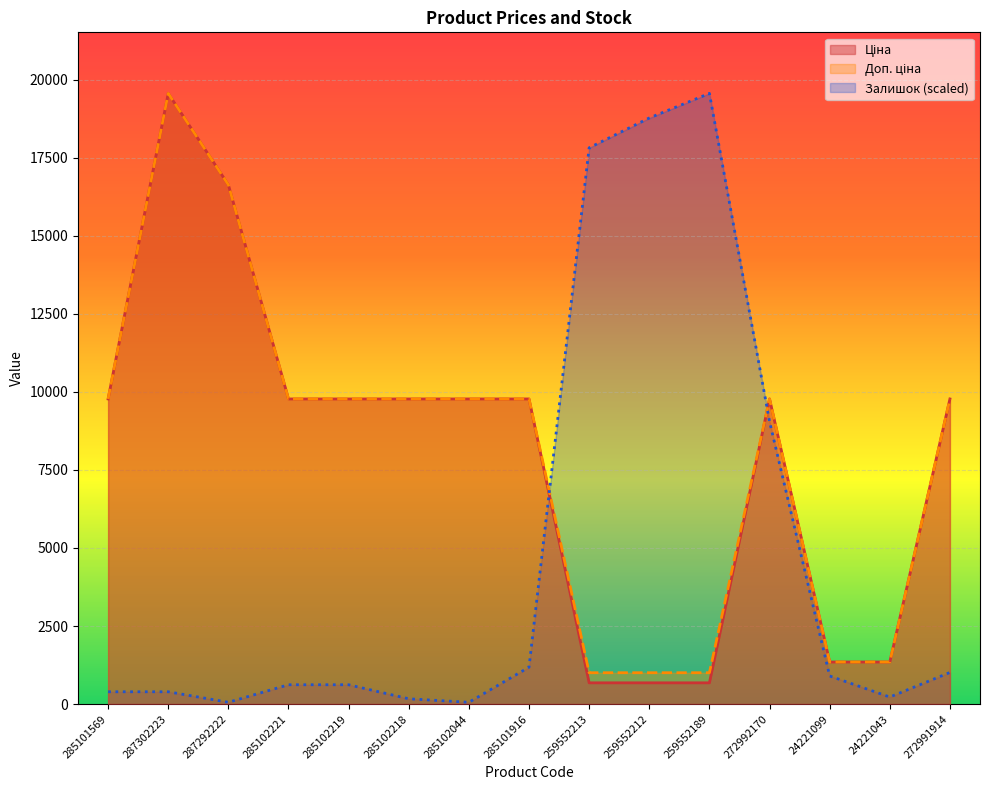

The Ціна series shows 9775.5 at 285101569. True or false?

True